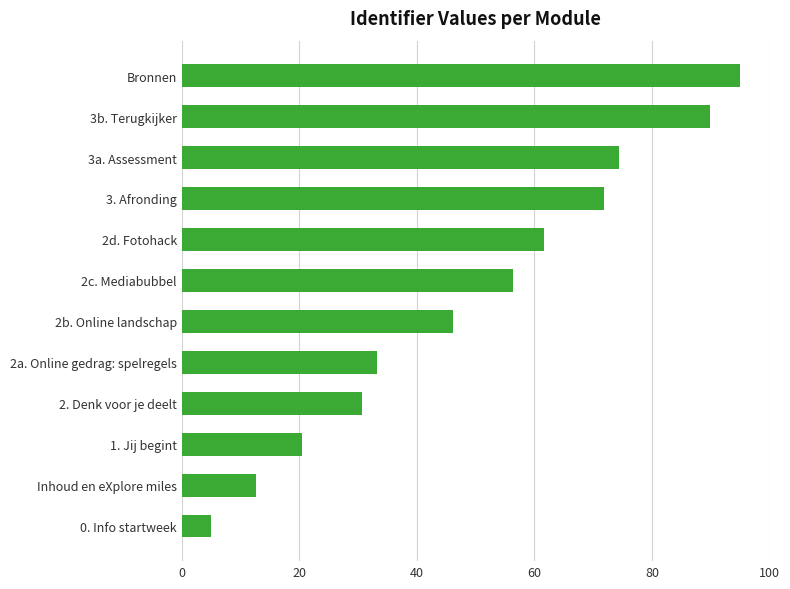

How many distinct data groups are displayed?

1